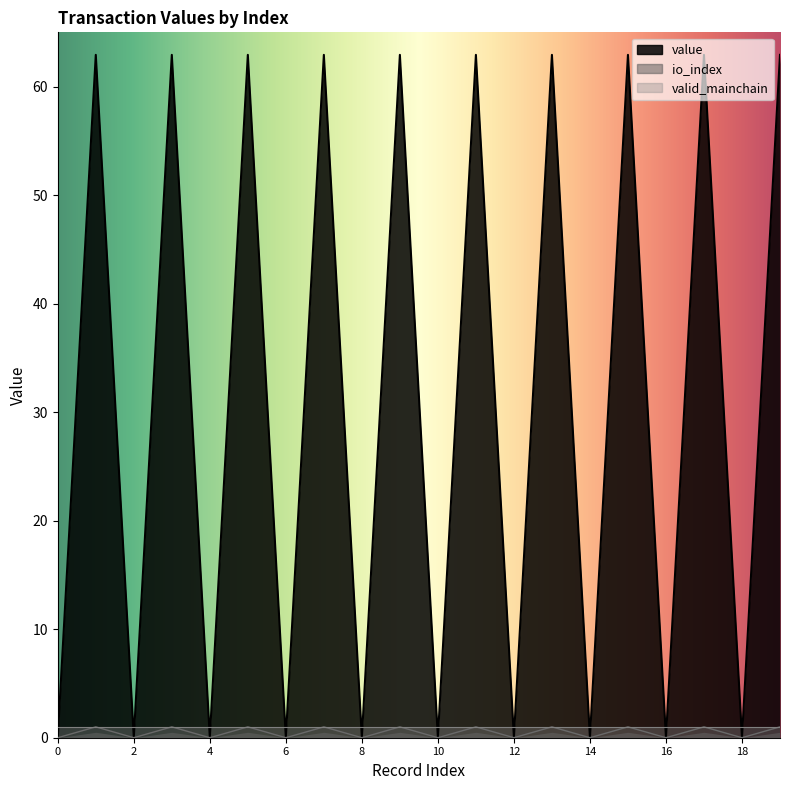

At which category does the chart reach its peak across all series?

1